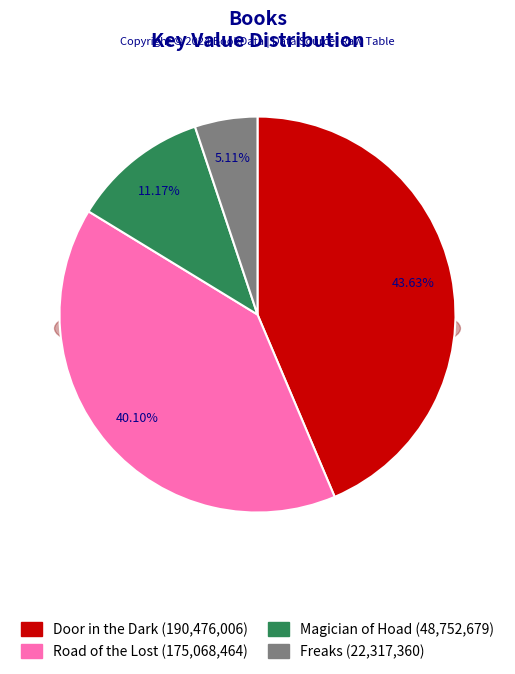

How many slices are in this pie chart?

4